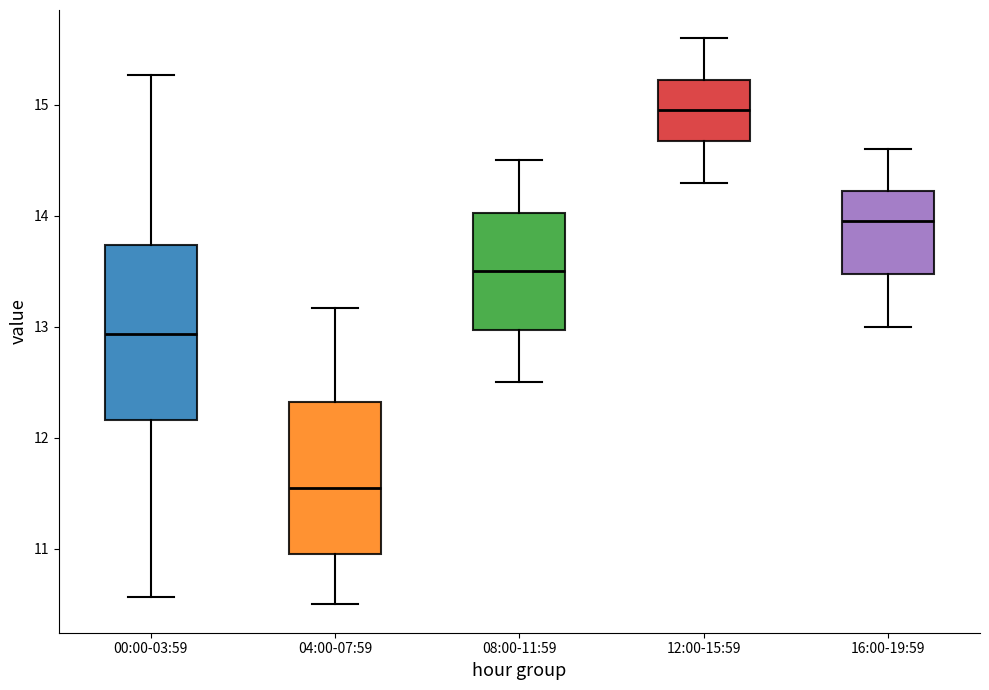

Reading left to right, read every box against the y-axis: the position of its median line, the range the box covers, and the ends of its whiskers. The values are not printed on the chart, so give them approximately, as read against the axis.

00:00-03:59: median 12.9, box 12.2 to 13.7, whiskers 10.6 to 15.3
04:00-07:59: median 11.6, box 11.0 to 12.3, whiskers 10.5 to 13.2
08:00-11:59: median 13.5, box 13.0 to 14.0, whiskers 12.5 to 14.5
12:00-15:59: median 15.0, box 14.7 to 15.2, whiskers 14.3 to 15.6
16:00-19:59: median 14.0, box 13.5 to 14.2, whiskers 13.0 to 14.6